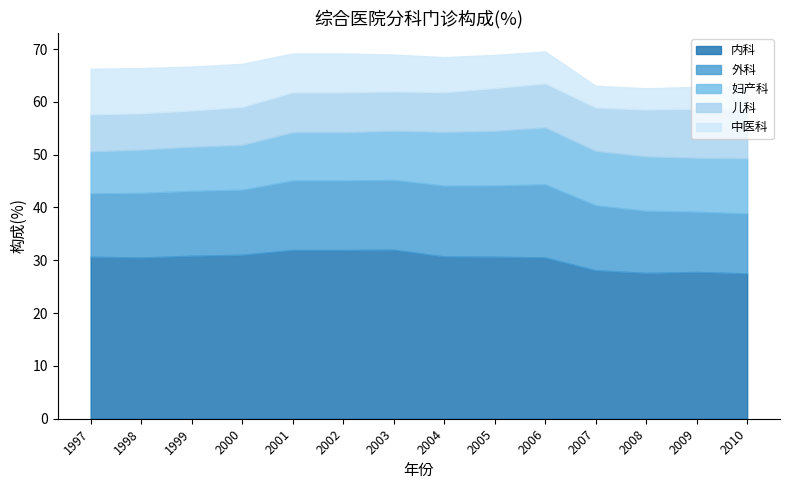

What is the greatest value displayed?

32.0